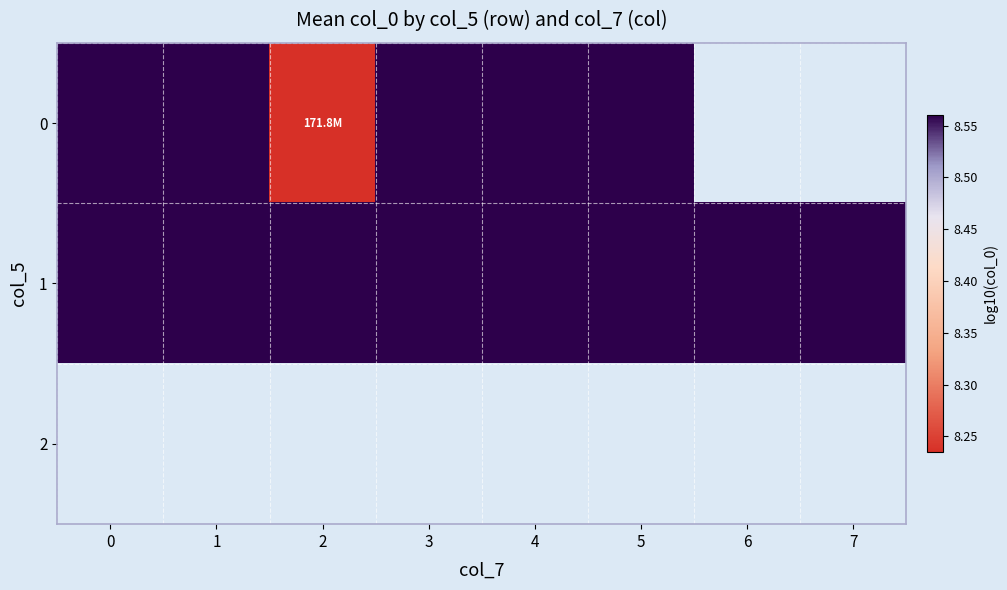

At which label is 1 closest to 8?

6